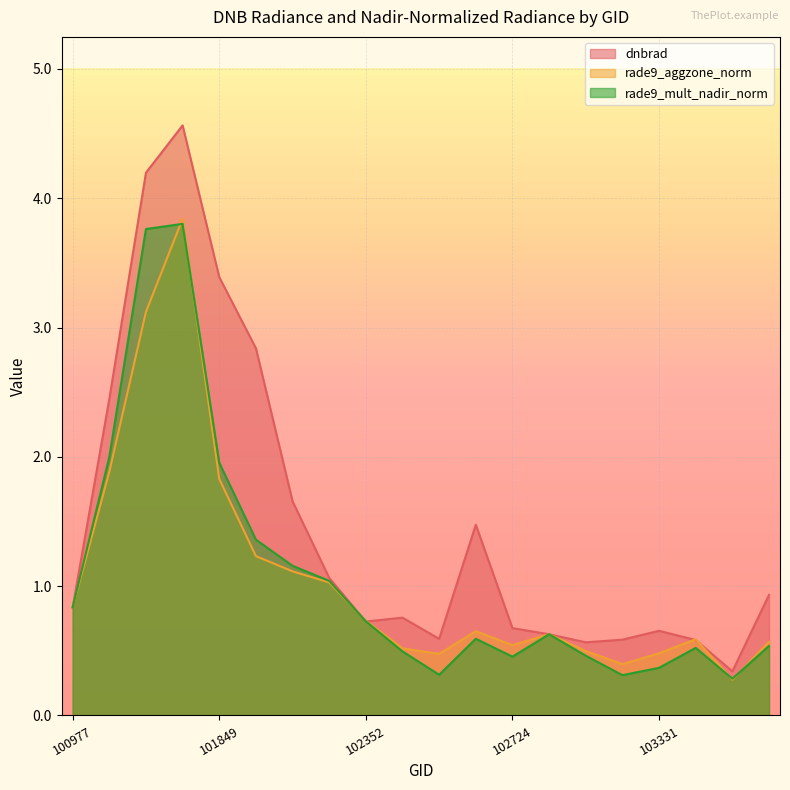

The value of dnbrad at 102474 is 0.8. True or false?

True